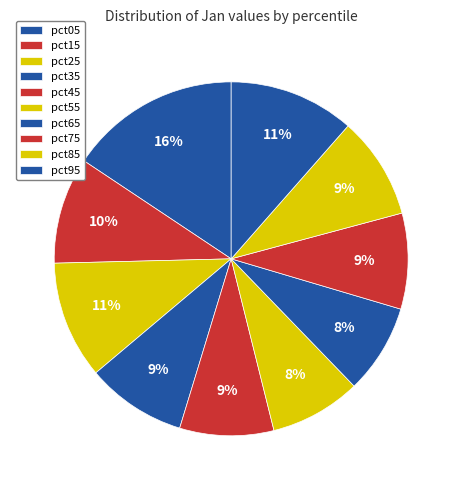

How many slices are in this pie chart?

10